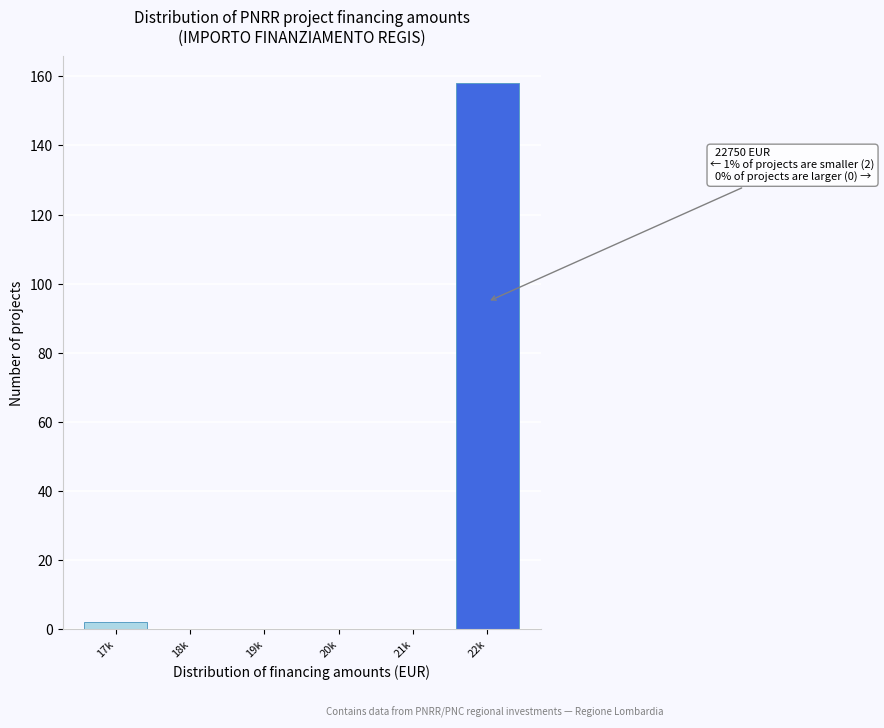

Reading left to right, transcribe all the data shown in this chart.

17k=2	18k=0	19k=0	20k=0	21k=0	22k=158